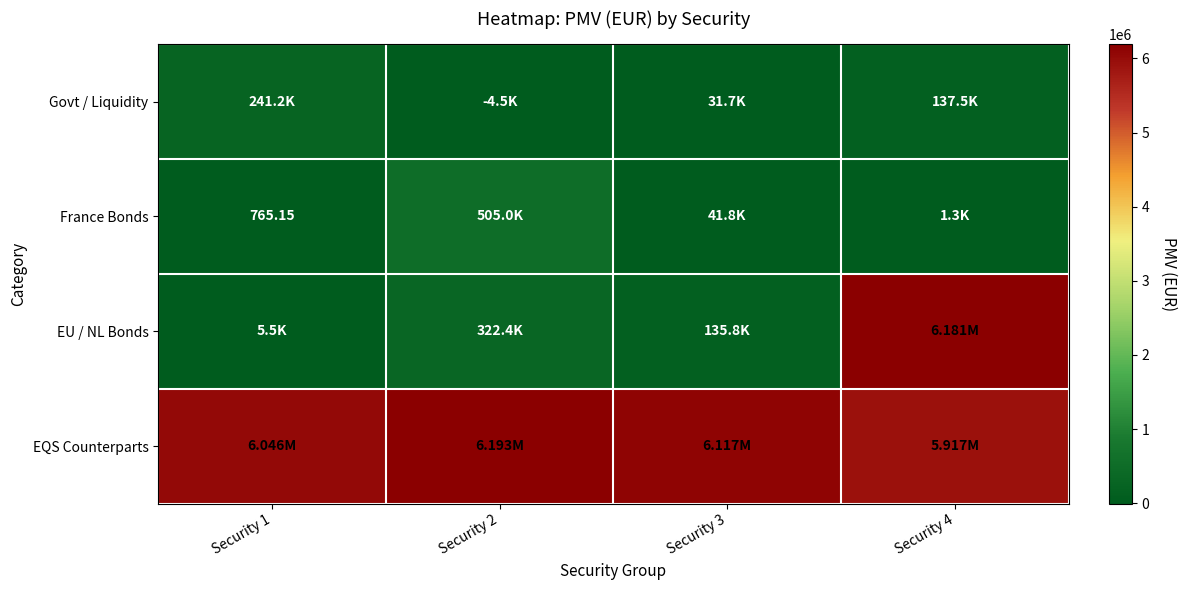

Is it true that EQS Counterparts equals 6116574.9 at Security 3?

True